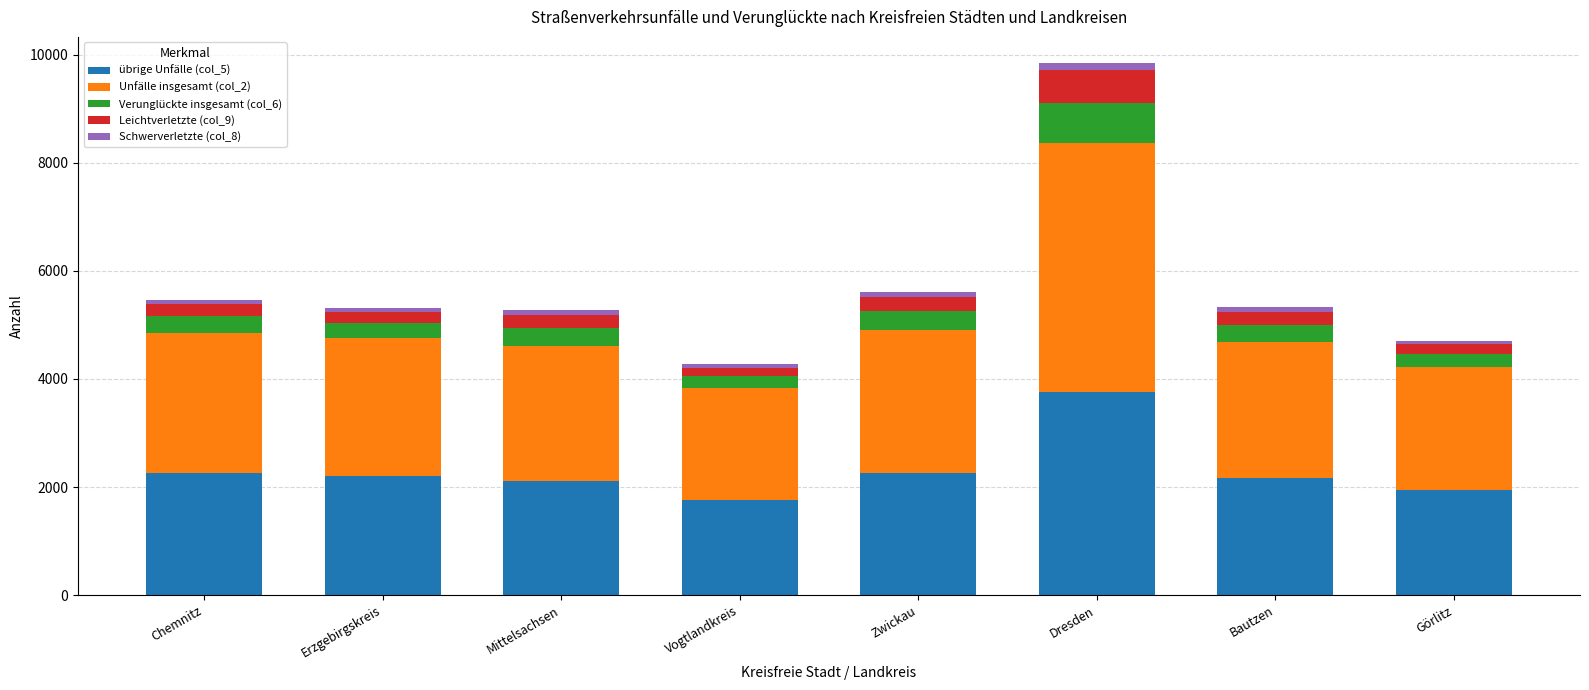

At which category is the sum across all series the highest?

Dresden